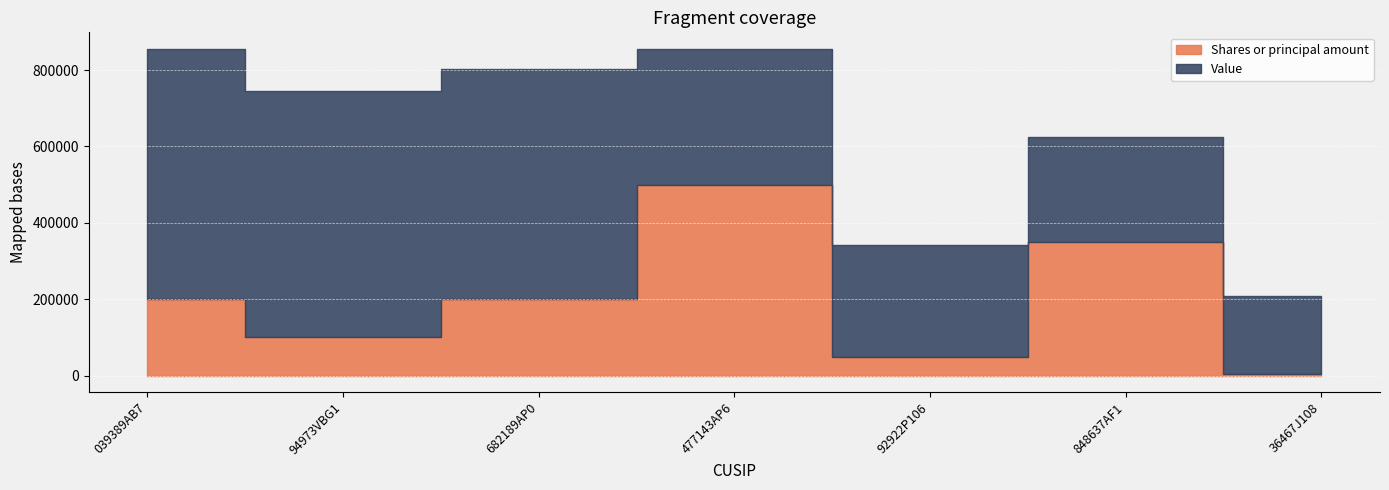

Reading right to left, transcribe all the data shown in this chart.

Shares or principal amount: 4600	350000	50000	500000	200000	100000	200000
Value: 204000	275000	293000	355000	603000	646000	656000